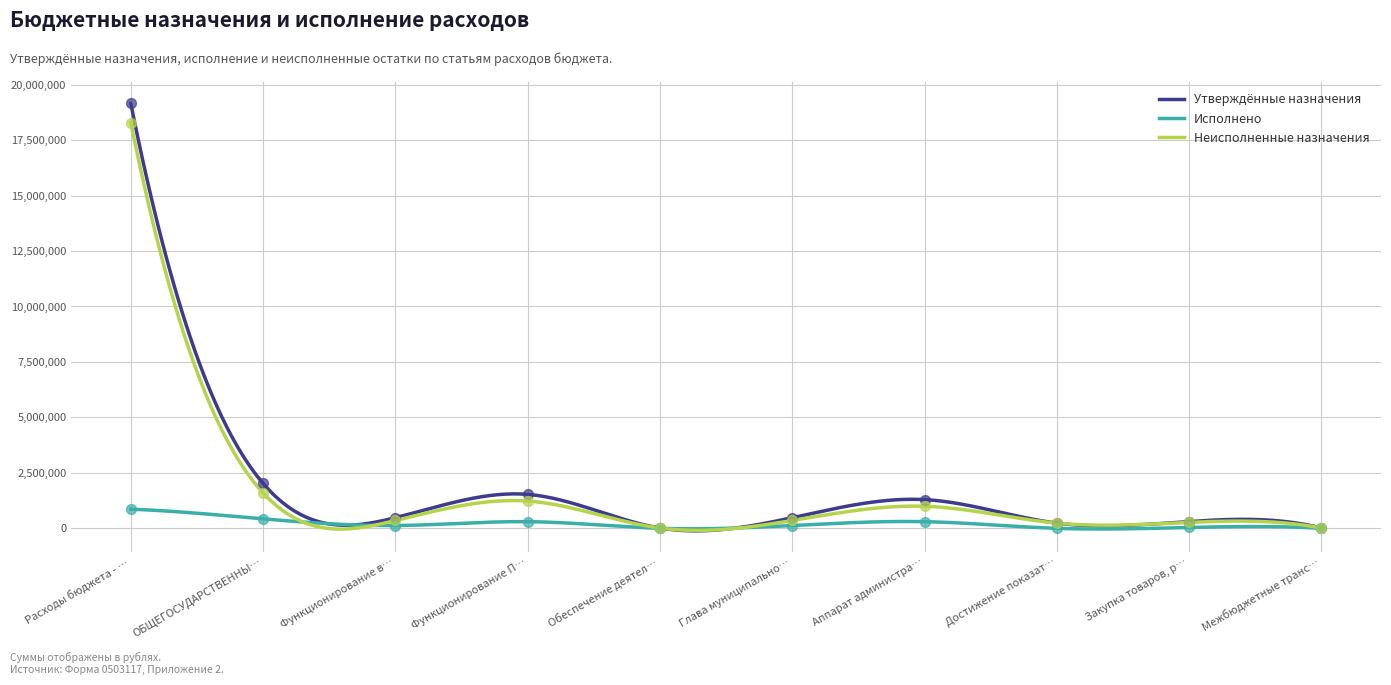

What are all the series names shown in the legend?

Утверждённые назначения, Исполнено, Неисполненные назначения